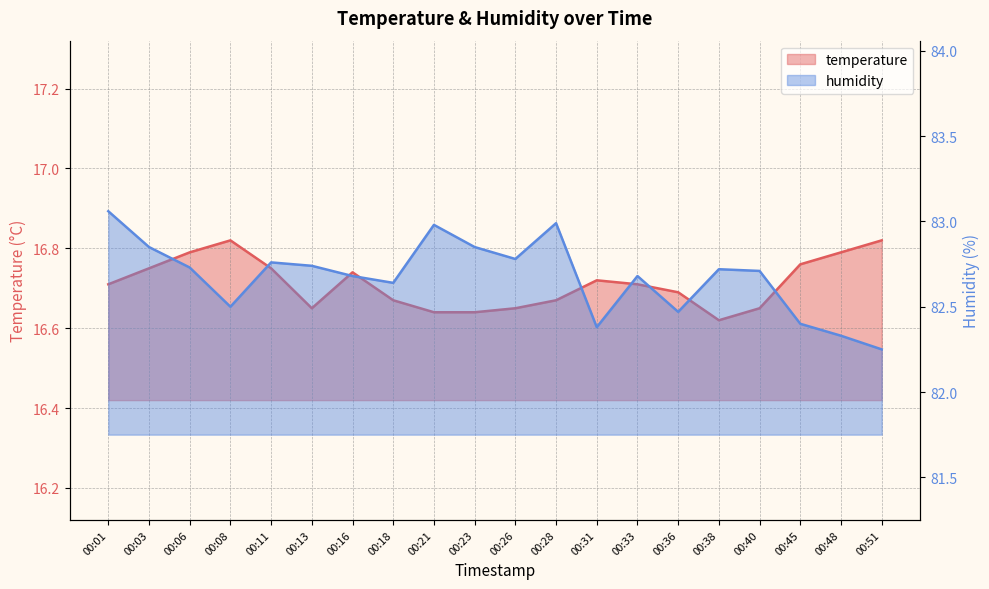

True or false: humidity and temperature cross at least once.

False